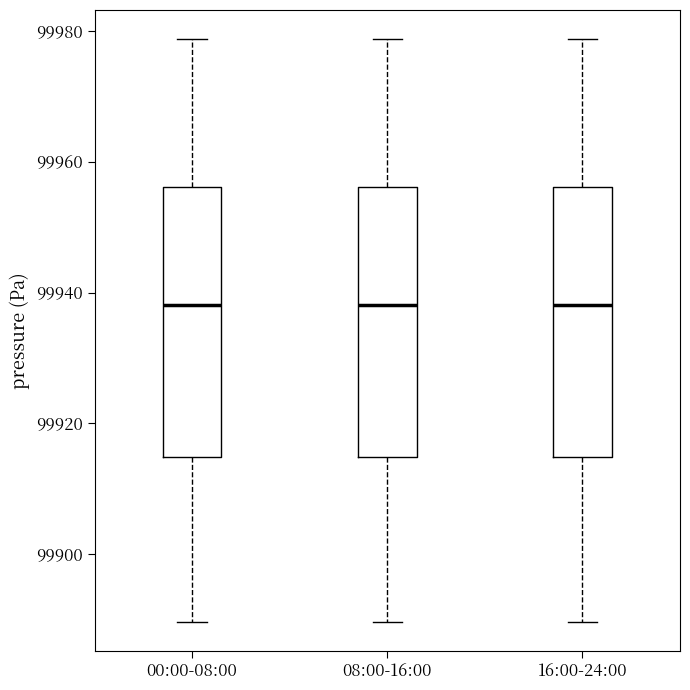

Reading left to right, transcribe this box plot: for each box, give where its median line is, the range the box spans, and where its two whiskers end, as read against the y-axis. The values are not printed on the chart, so give them approximately, as read against the axis.

00:00-08:00: median 99938, box 99914 to 99956, whiskers 99890 to 99978
08:00-16:00: median 99938, box 99914 to 99956, whiskers 99890 to 99978
16:00-24:00: median 99938, box 99914 to 99956, whiskers 99890 to 99978